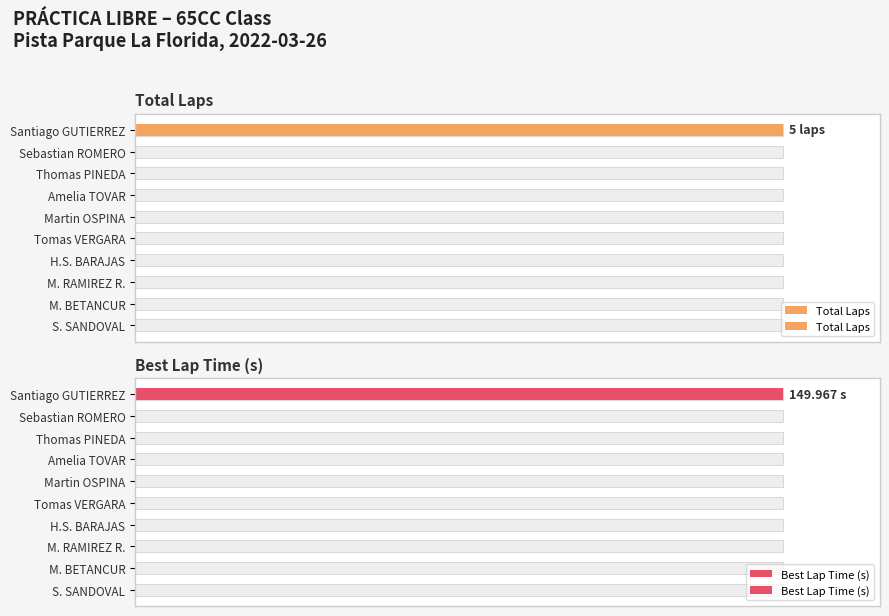

The value of Best Lap Time (s) at Tomas VERGARA is 0. True or false?

True